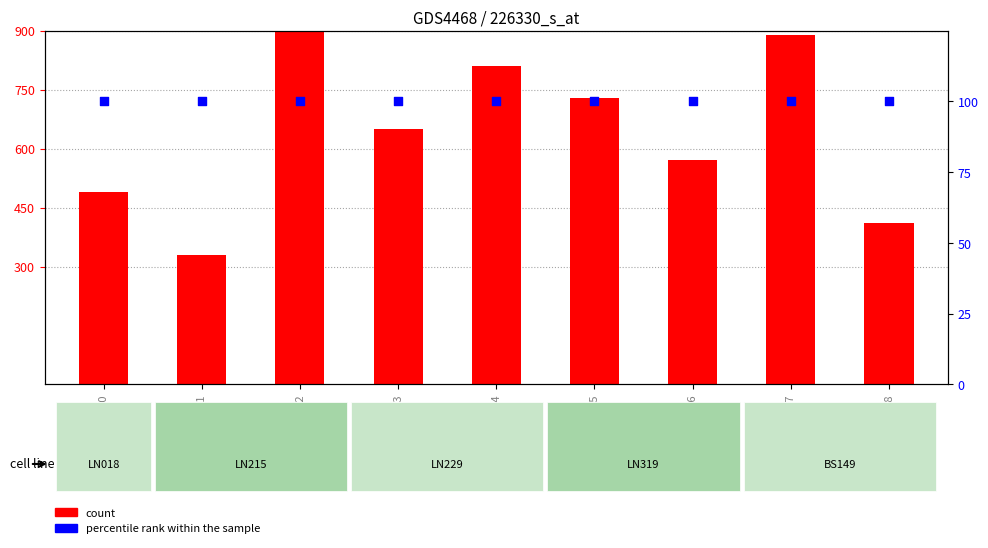

Which series has the widest spread of Y values?

count